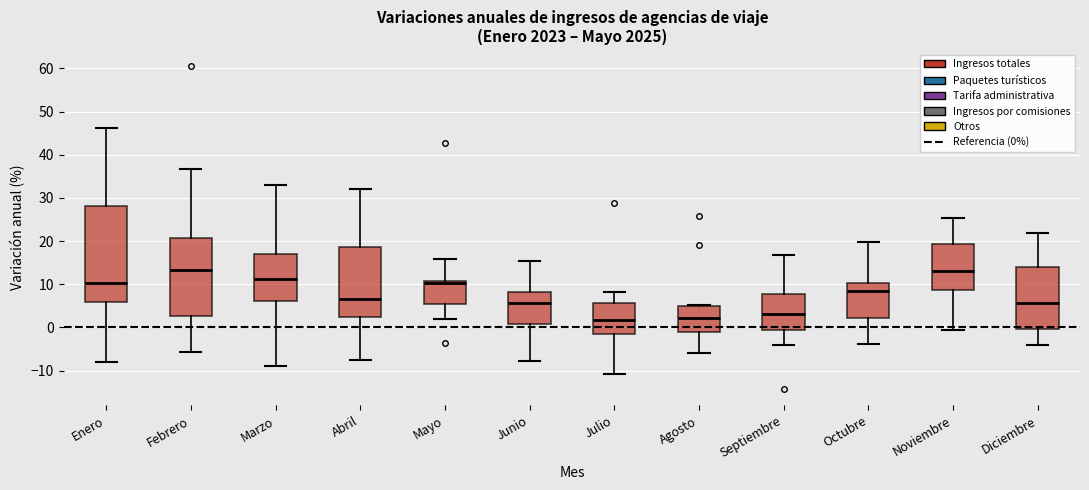

Reading left to right, read every box against the y-axis: the position of its median line, the range the box covers, and the ends of its whiskers. The values are not printed on the chart, so give them approximately, as read against the axis.

Enero: median 10, box 6 to 28, whiskers -8 to 46
Febrero: median 13, box 3 to 21, whiskers -6 to 37
Marzo: median 11, box 6 to 17, whiskers -9 to 33
Abril: median 7, box 2 to 19, whiskers -7 to 32
Mayo: median 10, box 5 to 11, whiskers 2 to 16
Junio: median 6, box 1 to 8, whiskers -8 to 15
Julio: median 2, box -1 to 6, whiskers -11 to 8
Agosto: median 2, box -1 to 5, whiskers -6 to 5
Septiembre: median 3, box -1 to 8, whiskers -4 to 17
Octubre: median 8, box 2 to 10, whiskers -4 to 20
Noviembre: median 13, box 9 to 19, whiskers 0 to 25
Diciembre: median 6, box 0 to 14, whiskers -4 to 22